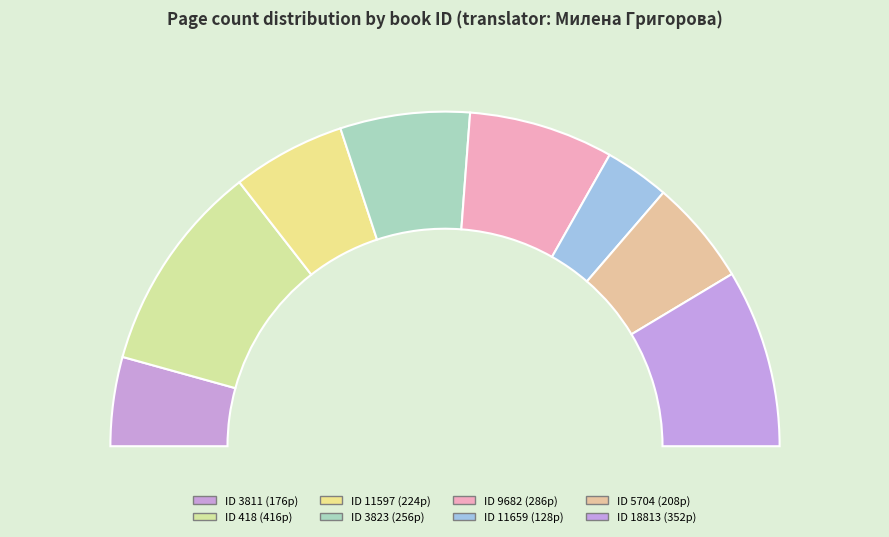

Rank the categories by value from lowest to highest.

11659, 3811, 5704, 11597, 3823, 9682, 18813, 418